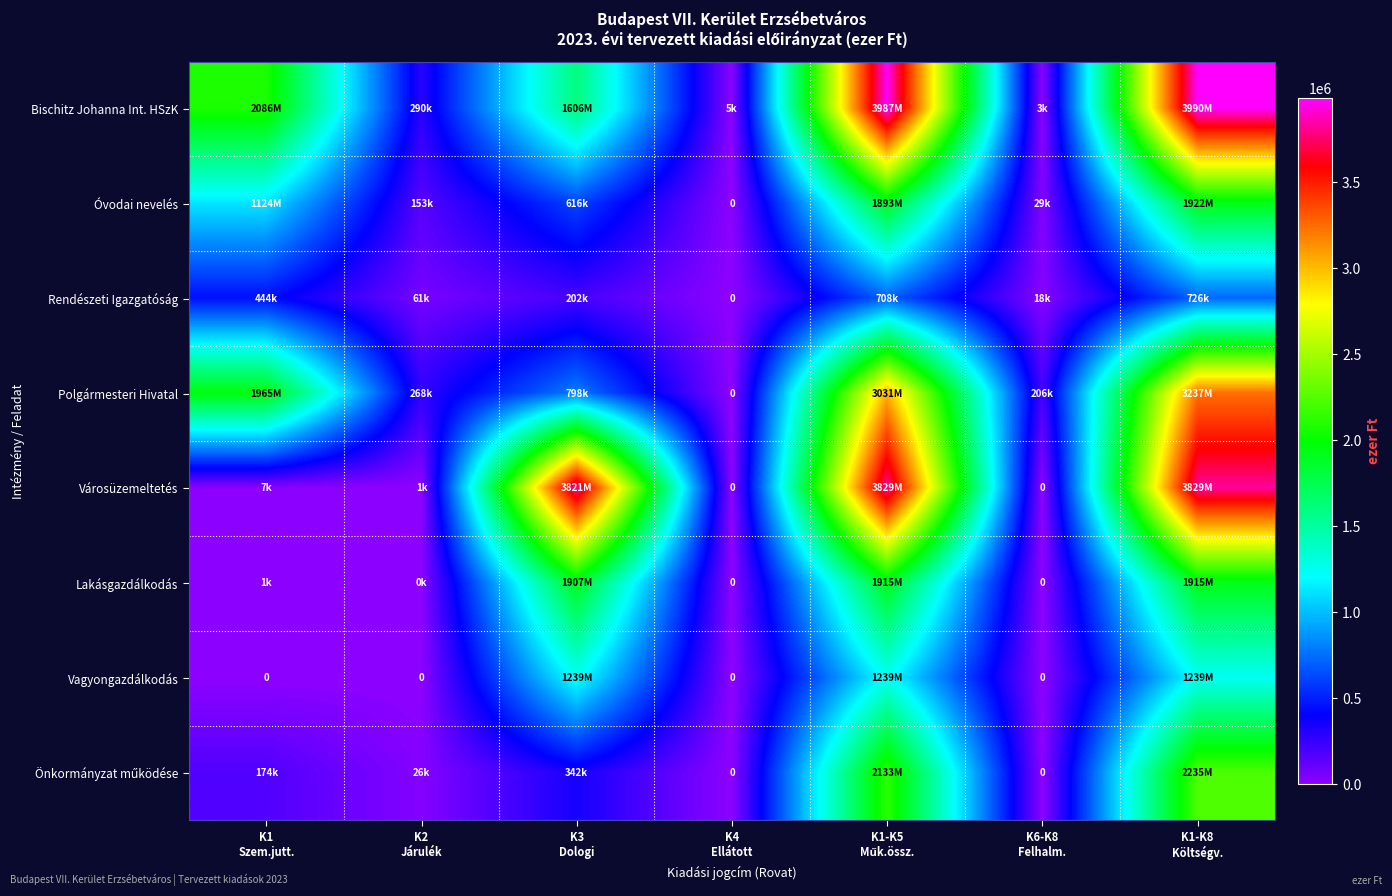

The Óvodai nevelés series shows 153284 at K2 Járulék. True or false?

True